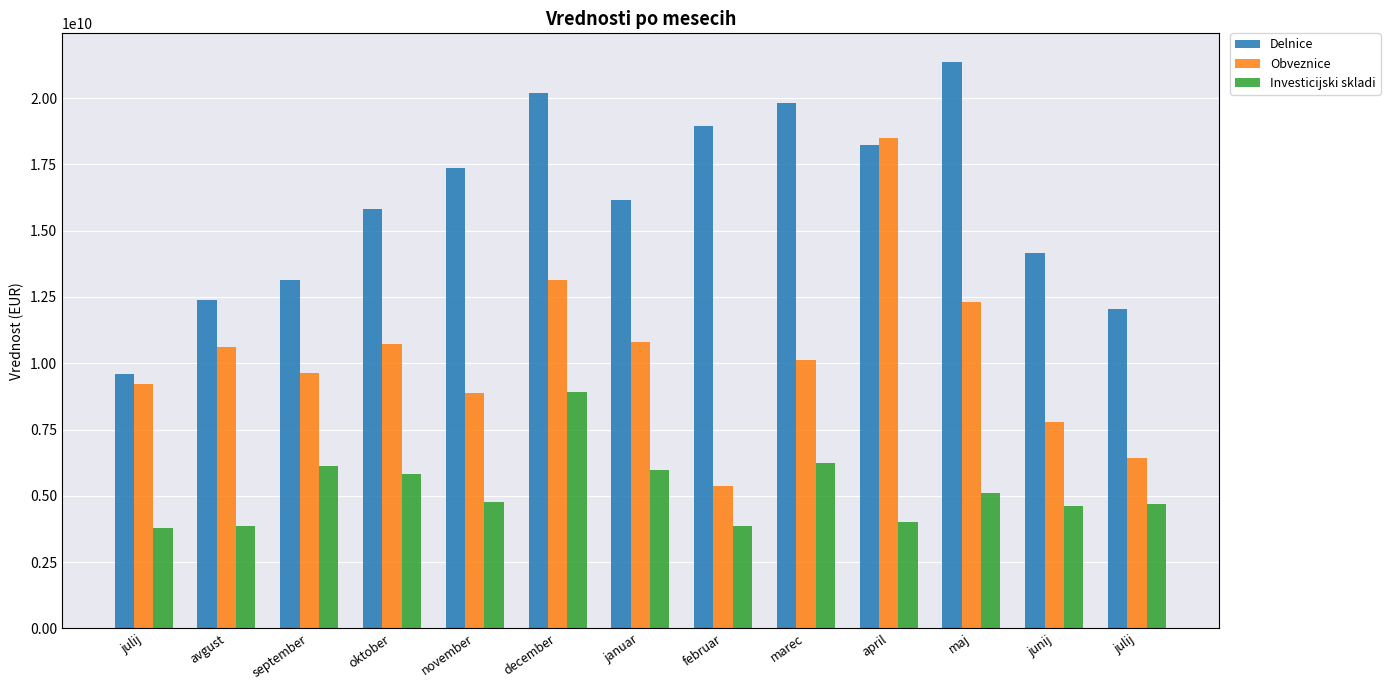

Is it true that Investicijski skladi equals 5343026438.9 at december?

False